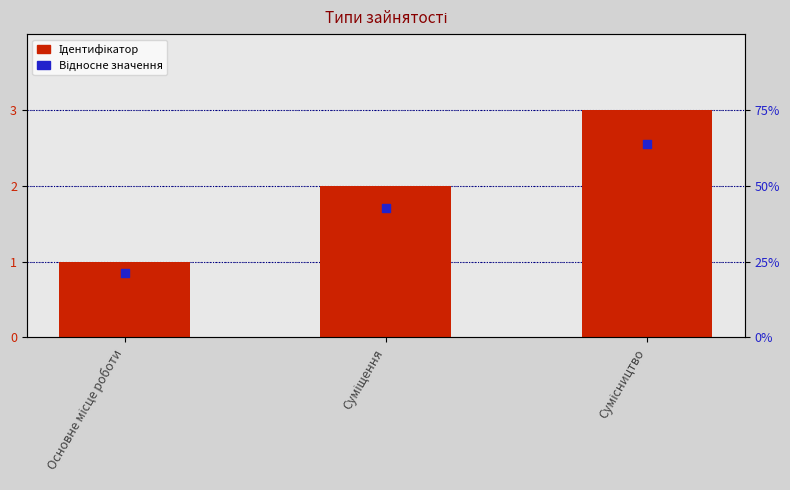

What is the total value across all series at Суміщення?

3.7